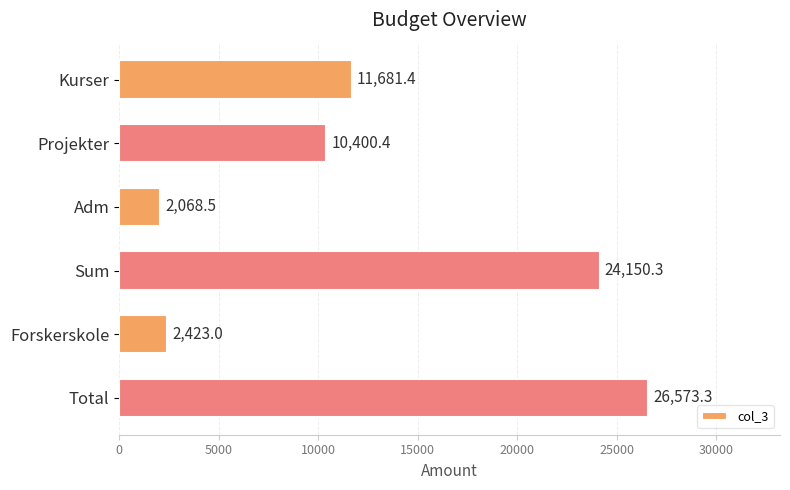

What is the value of the 3rd bar from the top?

2068.5